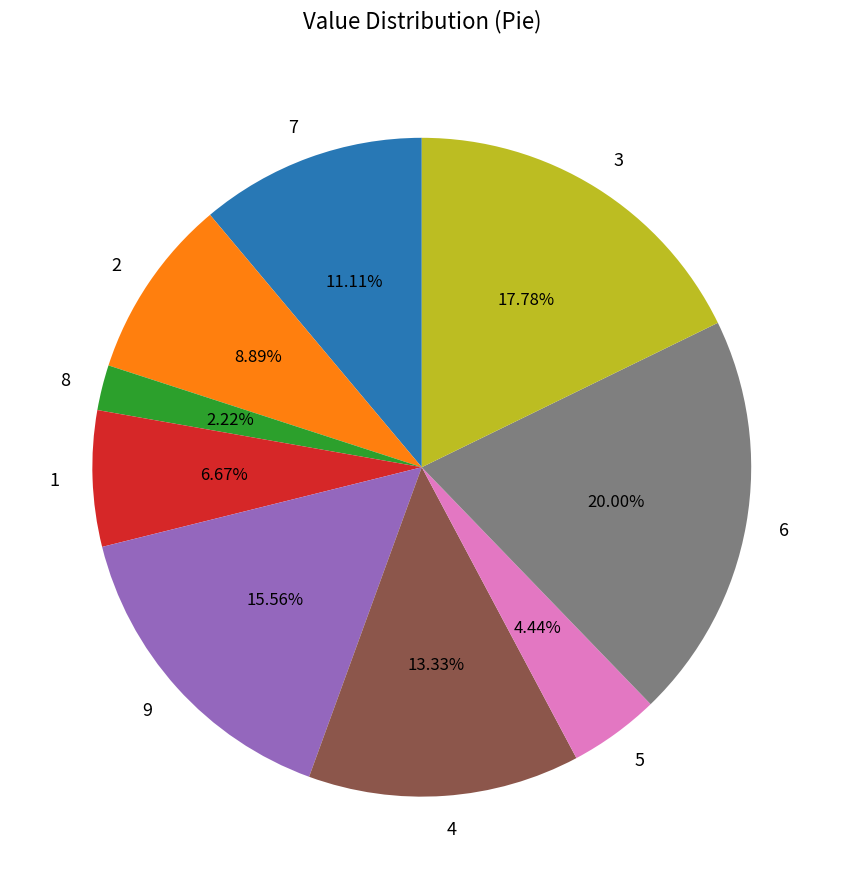

Between 8 and 4, which is larger?

4